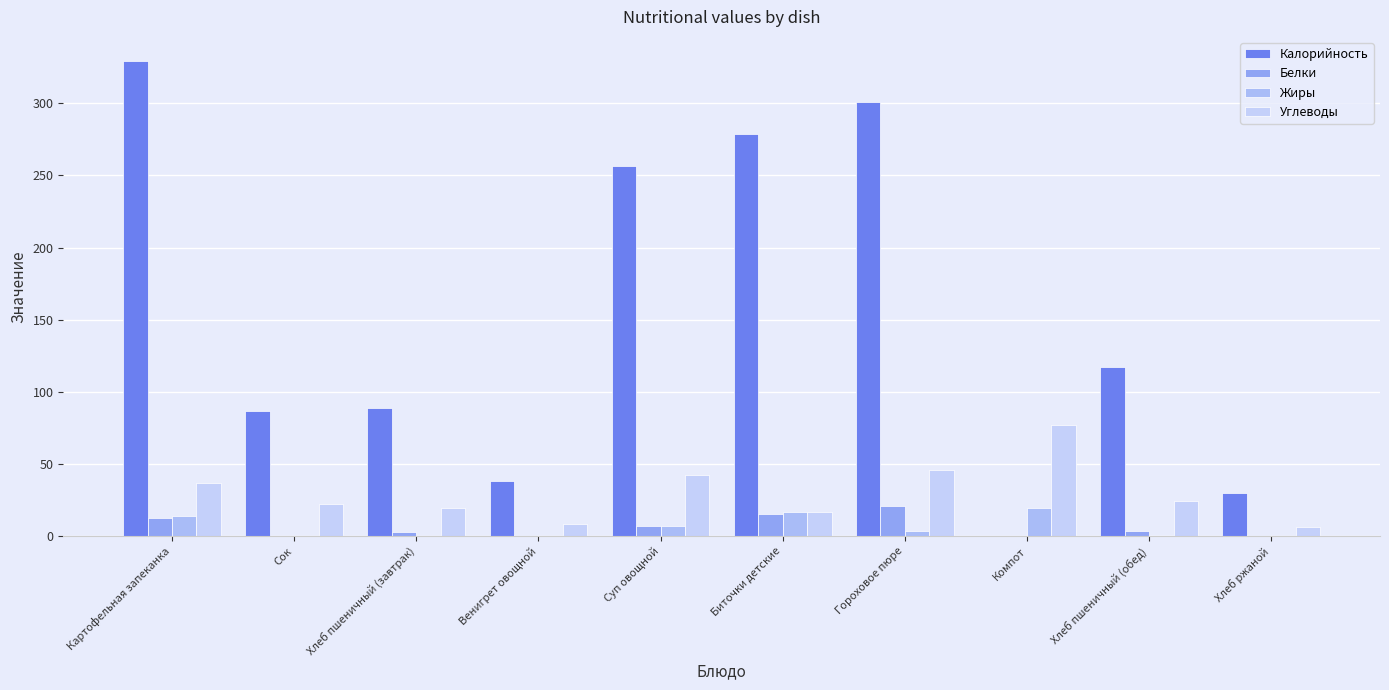

Are the bars grouped side by side (vs. stacked)?

Yes